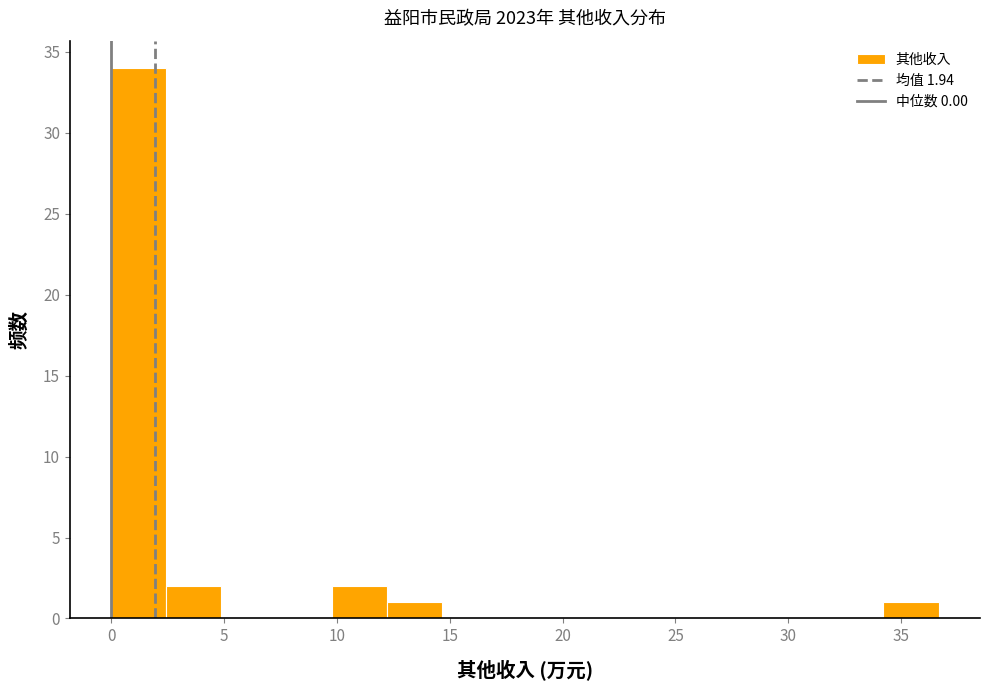

Which range on the x-axis has the tallest bar?

0.0 to 2.5